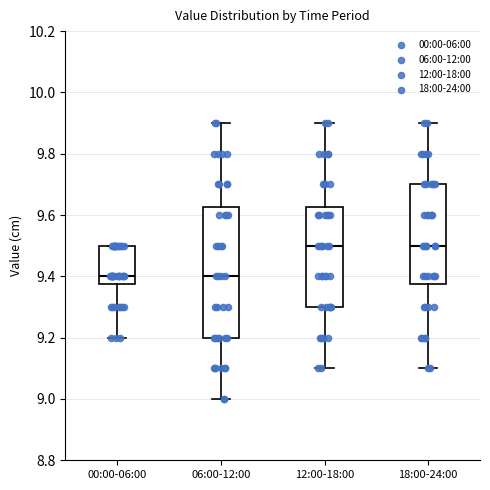

Which box is the tallest, from its lower edge to its upper edge?

06:00-12:00